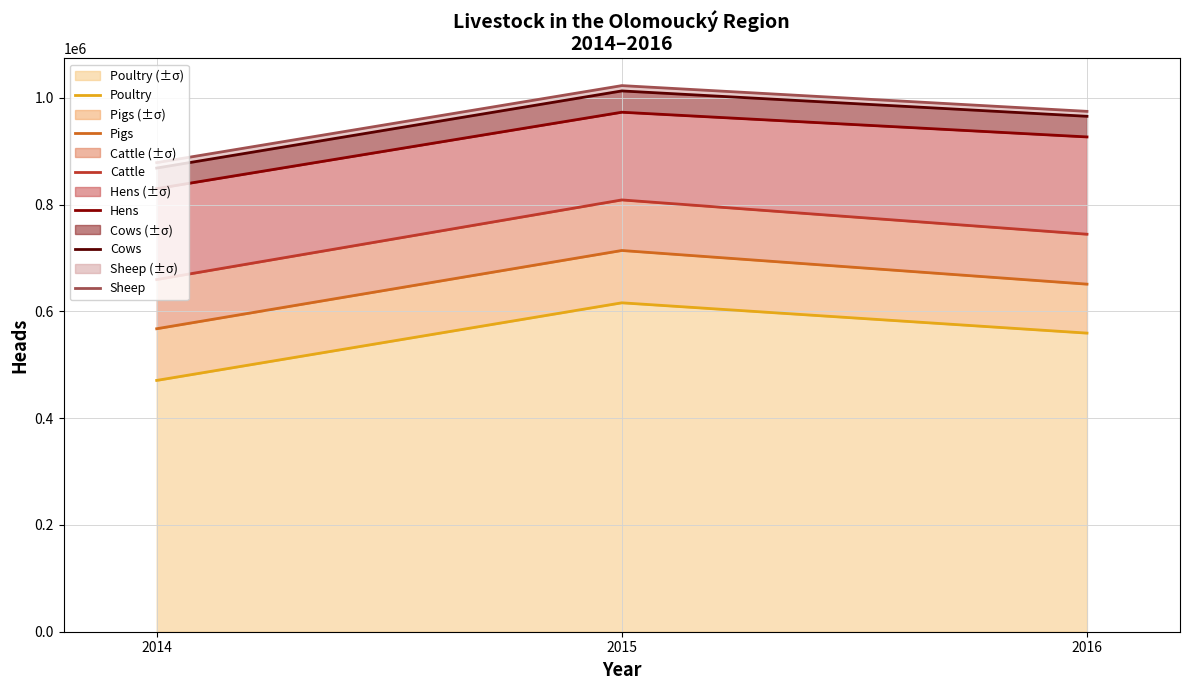

The Cows series shows 388509 at 2015. True or false?

False